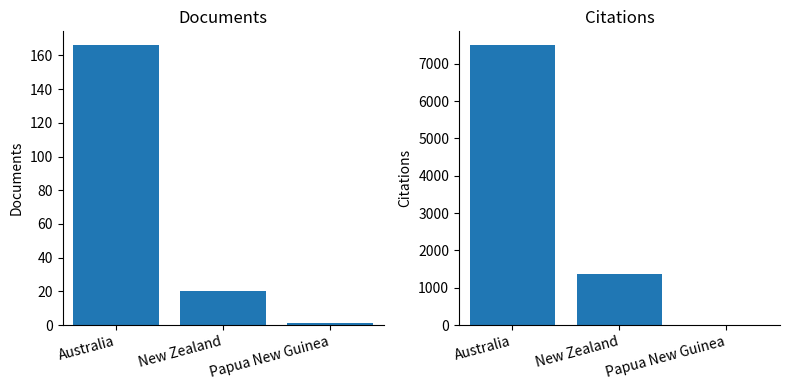

Count the Documents values in the range 1 to 166.

3